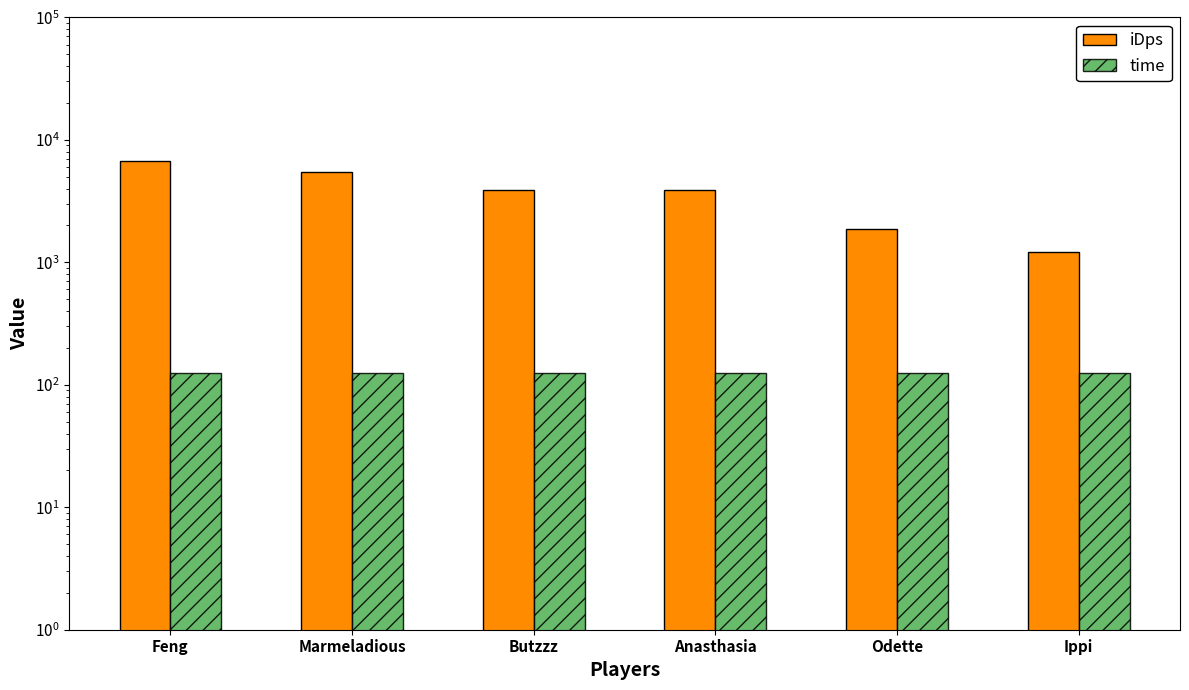

The iDps series shows 7563.3 at Marmeladious. True or false?

False